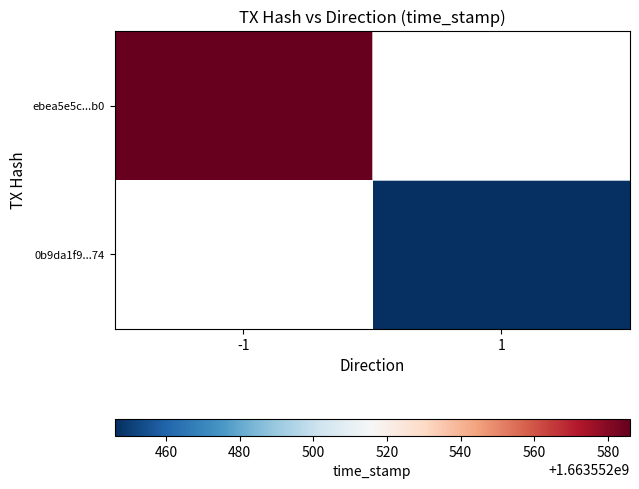

Which category has the highest value in the 0b9da1f91311ac357842bf4a8d7095a10621374 series?

1